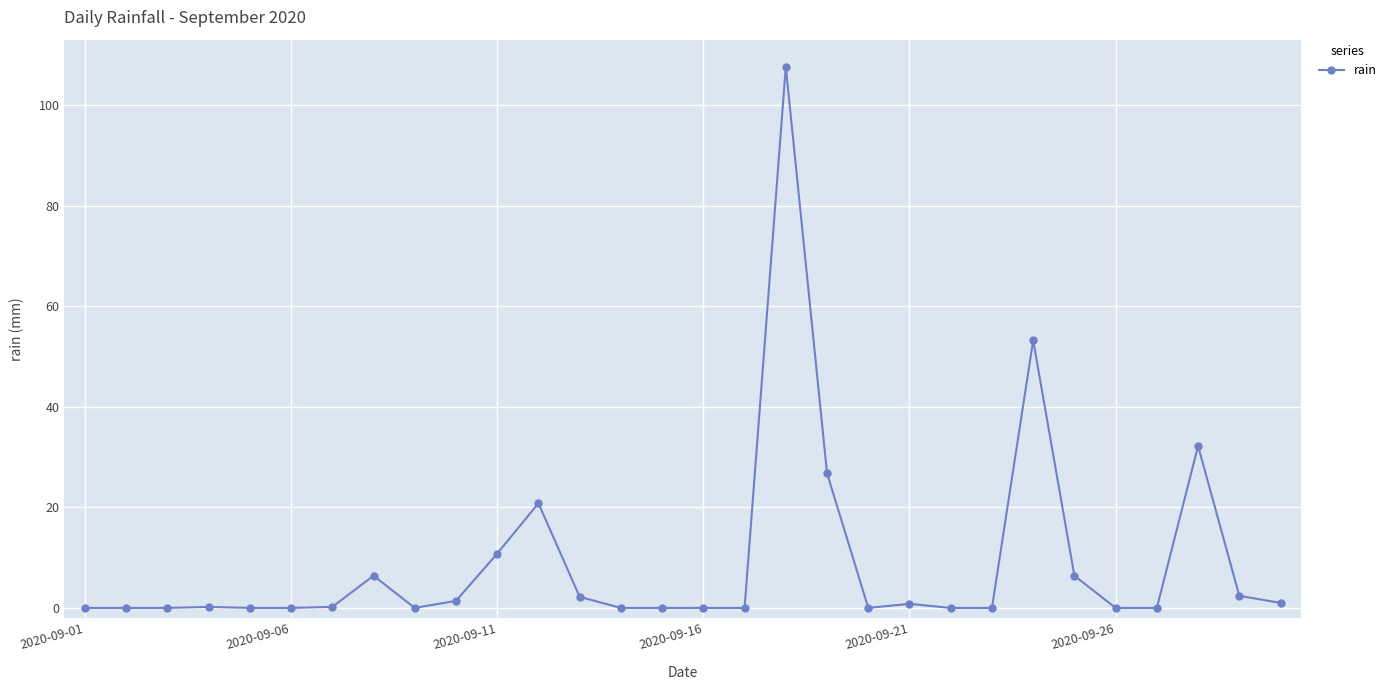

What is the difference between the maximum and second lowest values?

107.6